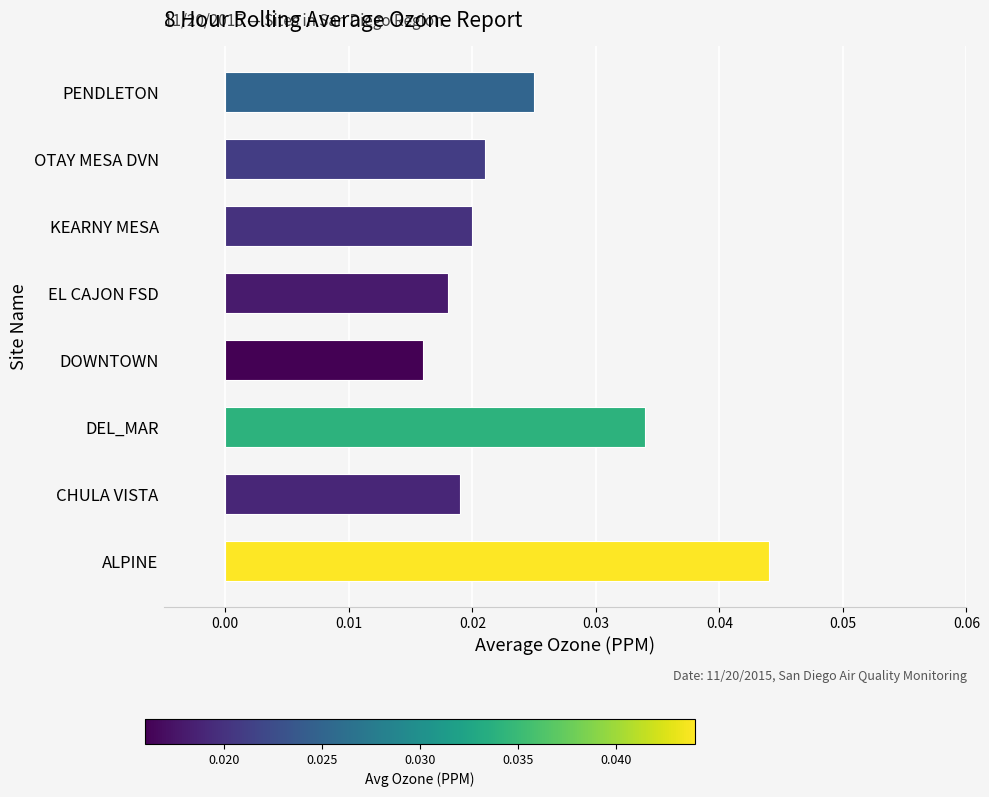

List the labels in order of value, smallest first.

DOWNTOWN, EL CAJON FSD, CHULA VISTA, KEARNY MESA, OTAY MESA DVN, PENDLETON, DEL_MAR, ALPINE